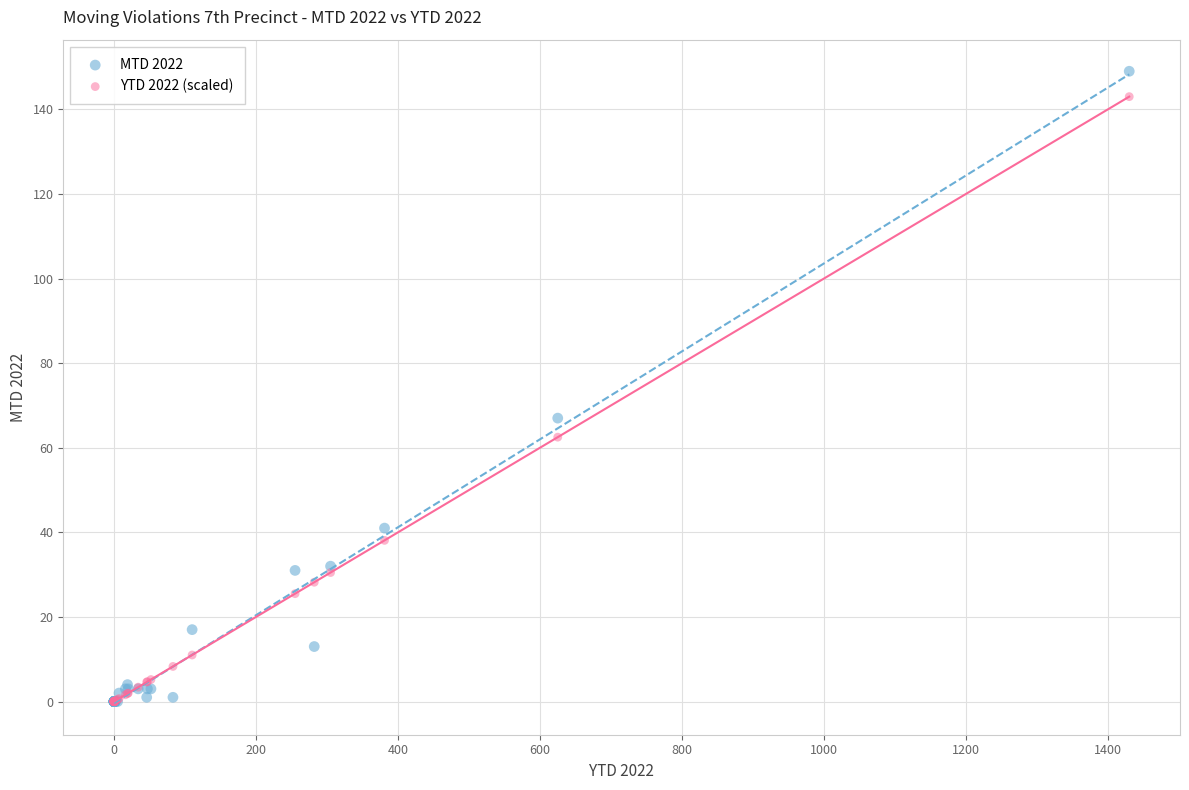

Which series has the largest Y range (max minus min)?

MTD 2022